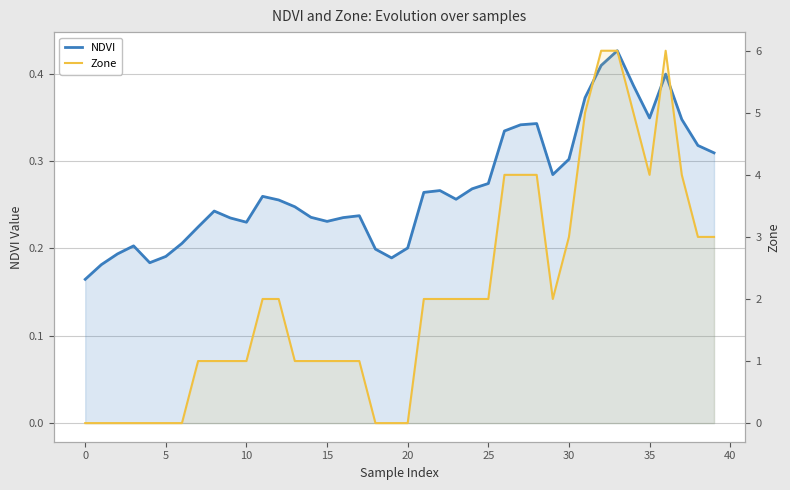

At how many categories does at least one series exceed 4?

5